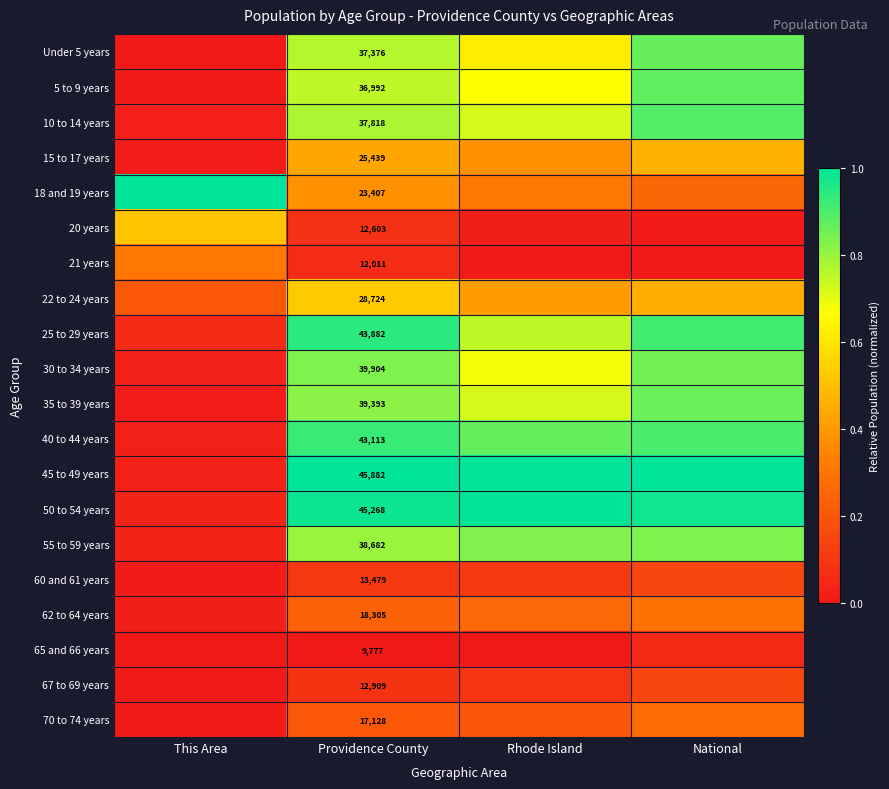

Rank the categories by 15 to 17 years value from lowest to highest.

This Area, Rhode Island, Providence County, National